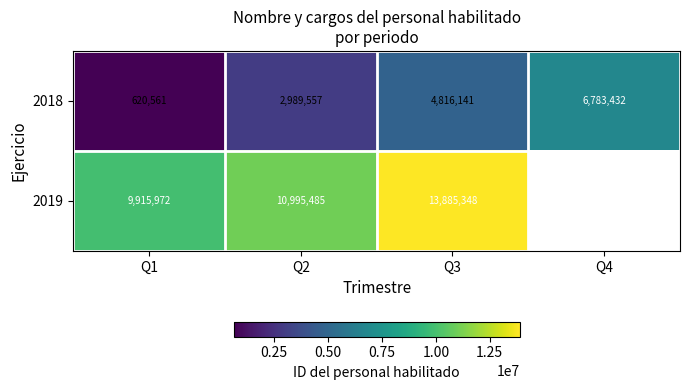

Which has a higher value, Q2 or Q3?

Q3